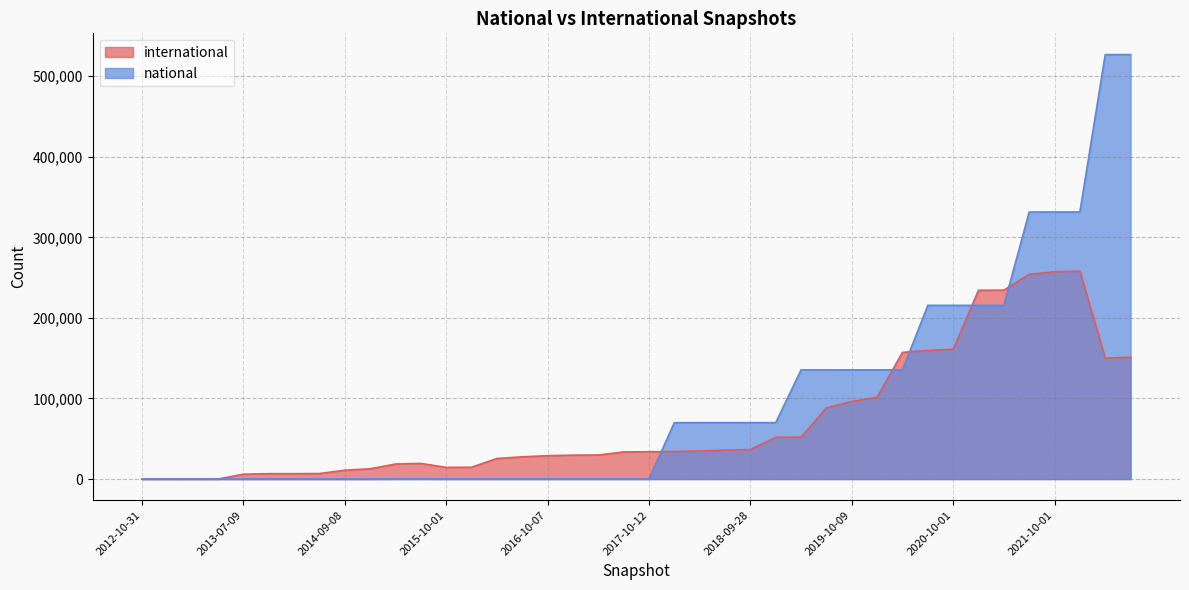

Which series changed the most between 2018-07-11 and 2019-10-09?

national